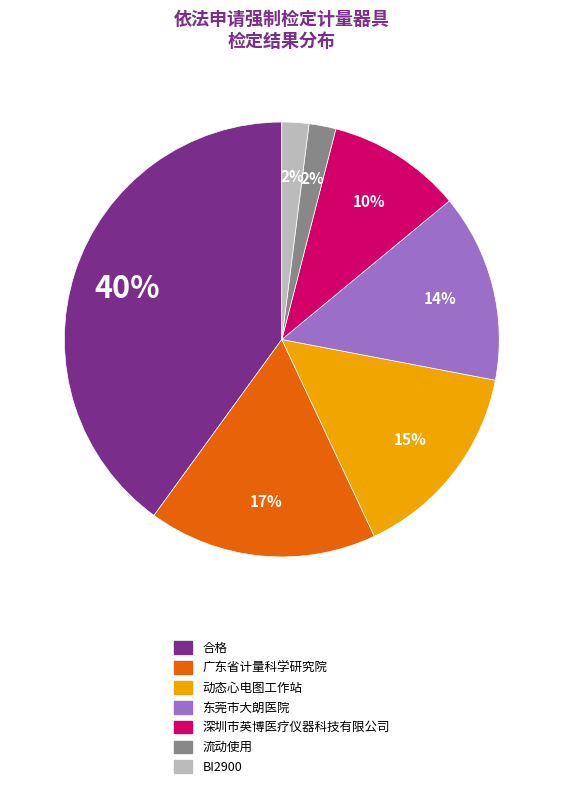

Count the number of slices in the pie.

7